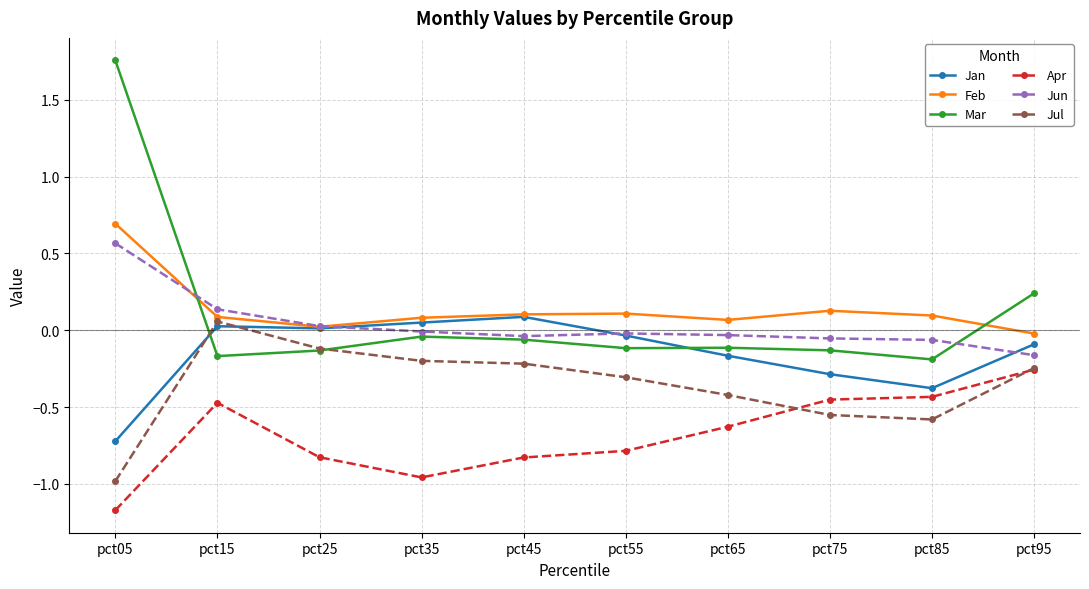

True or false: Jun has more than 0 interior local peaks.

True